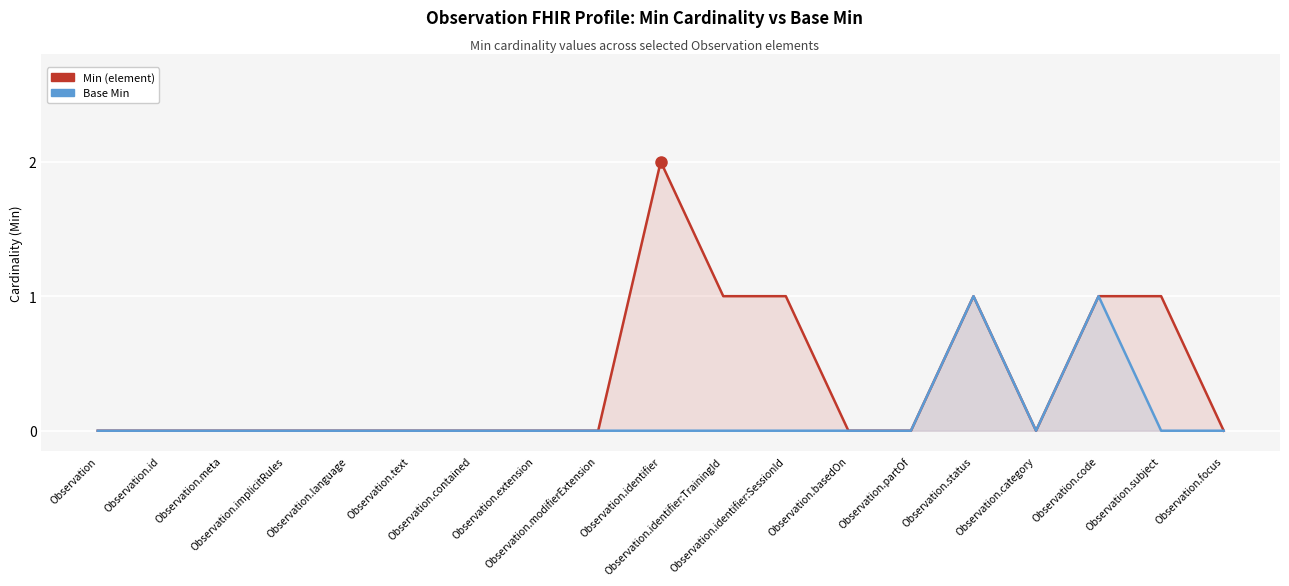

In Base Min, how many points are lower than both neighbors (excluding endpoints)?

1